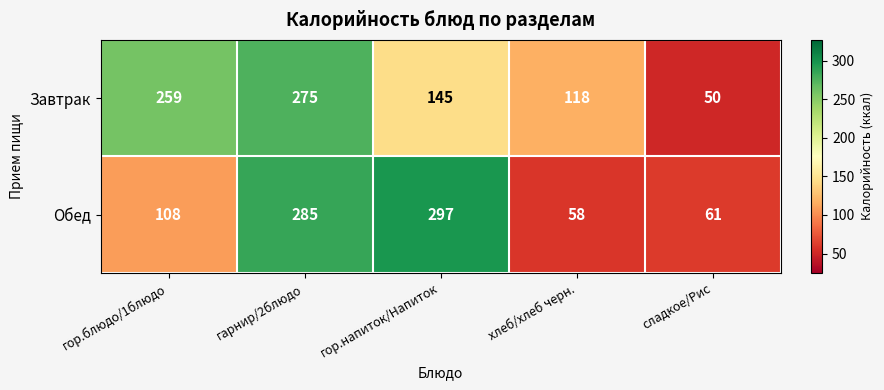

How many categories are shown in the chart?

5